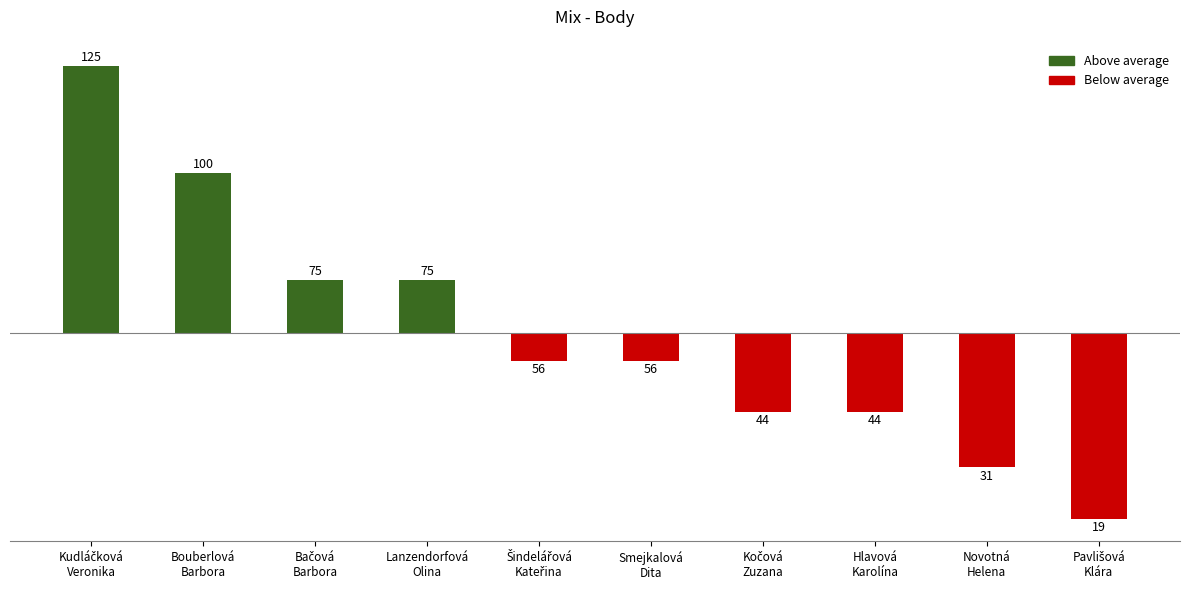

True or false: the data shows -43.5 at Pavlišová
Klára.

True